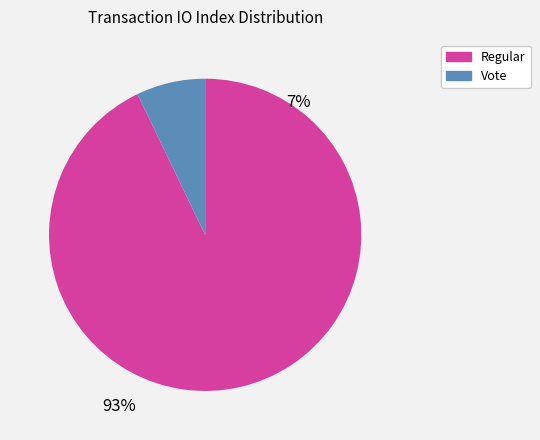

Is it true that Regular is 99% of the pie?

False